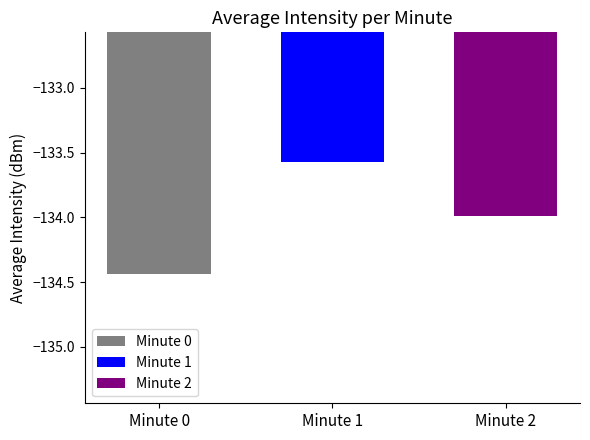

How many categories are shown in the chart?

1